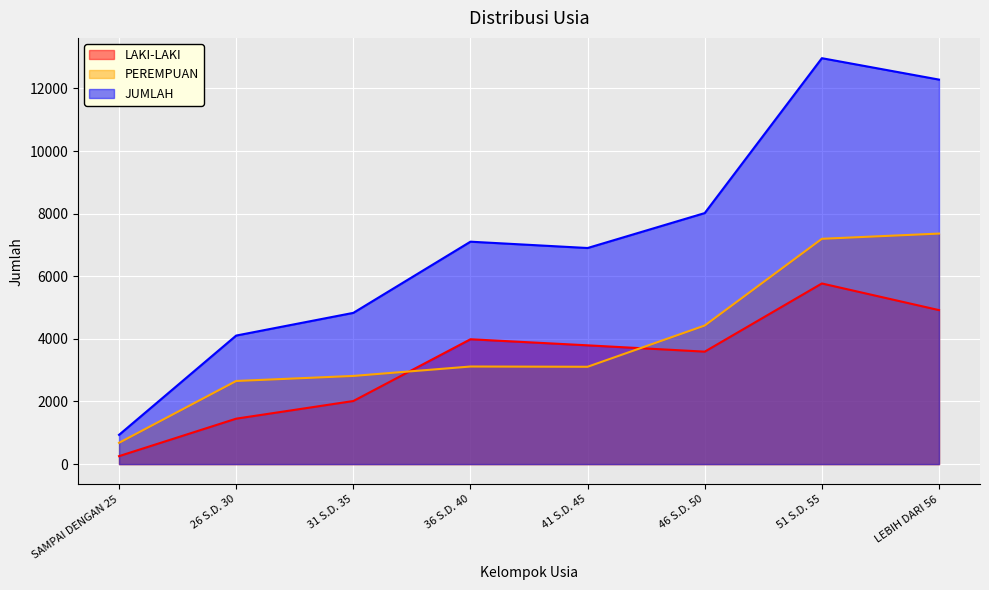

Reading right to left, transcribe all the data shown in this chart.

LAKI-LAKI: LEBIH DARI 56=4919	51 S.D. 55=5770	46 S.D. 50=3592	41 S.D. 45=3794	36 S.D. 40=3988	31 S.D. 35=2015	26 S.D. 30=1451	SAMPAI DENGAN 25=254
PEREMPUAN: LEBIH DARI 56=7364	51 S.D. 55=7197	46 S.D. 50=4427	41 S.D. 45=3109	36 S.D. 40=3117	31 S.D. 35=2816	26 S.D. 30=2655	SAMPAI DENGAN 25=680
JUMLAH: LEBIH DARI 56=12283	51 S.D. 55=12967	46 S.D. 50=8019	41 S.D. 45=6903	36 S.D. 40=7105	31 S.D. 35=4831	26 S.D. 30=4106	SAMPAI DENGAN 25=934